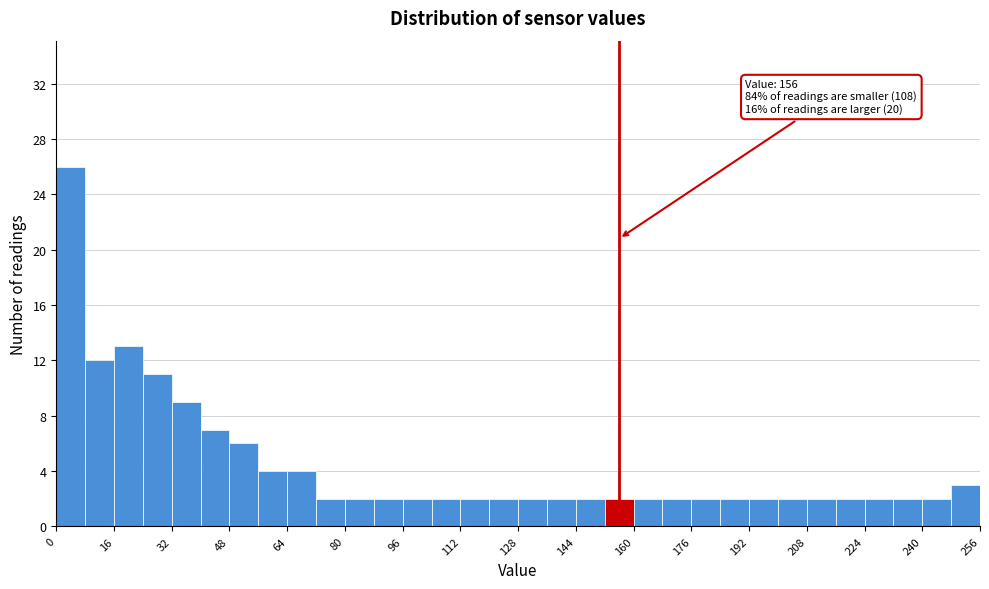

Which range on the x-axis has the tallest bar?

0 to 8